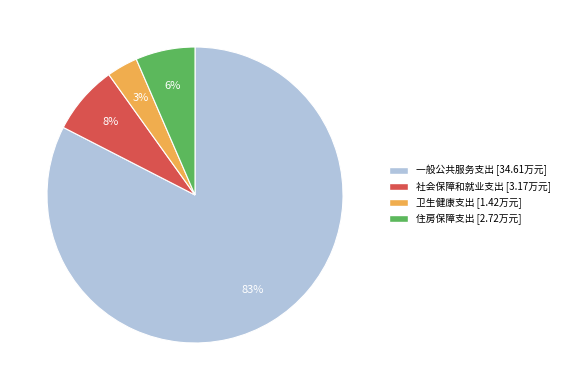

Which has a higher value, 卫生健康支出 or 社会保障和就业支出?

社会保障和就业支出